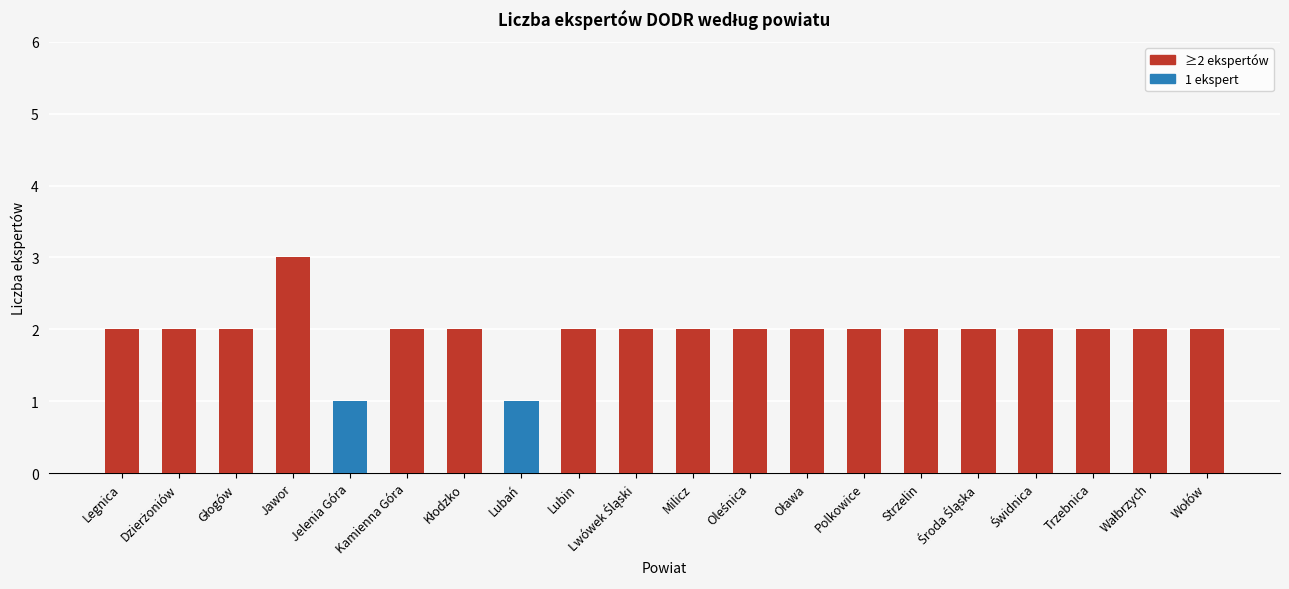

Are the bars grouped side by side (vs. stacked)?

No